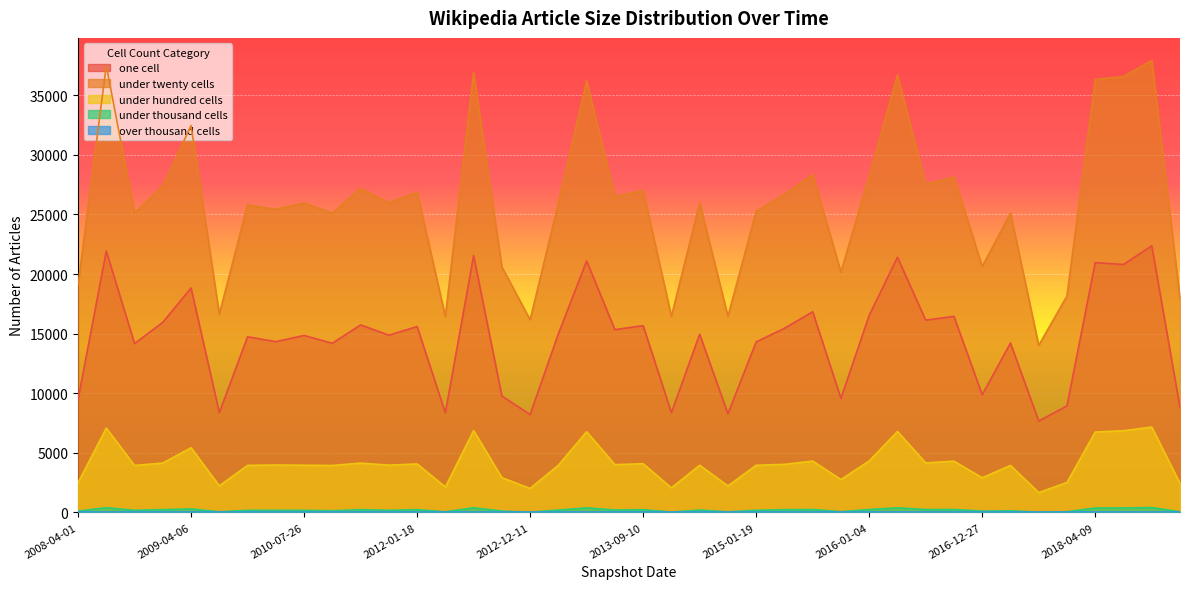

How many interior local peaks does the under_twenty_cells series have?

15